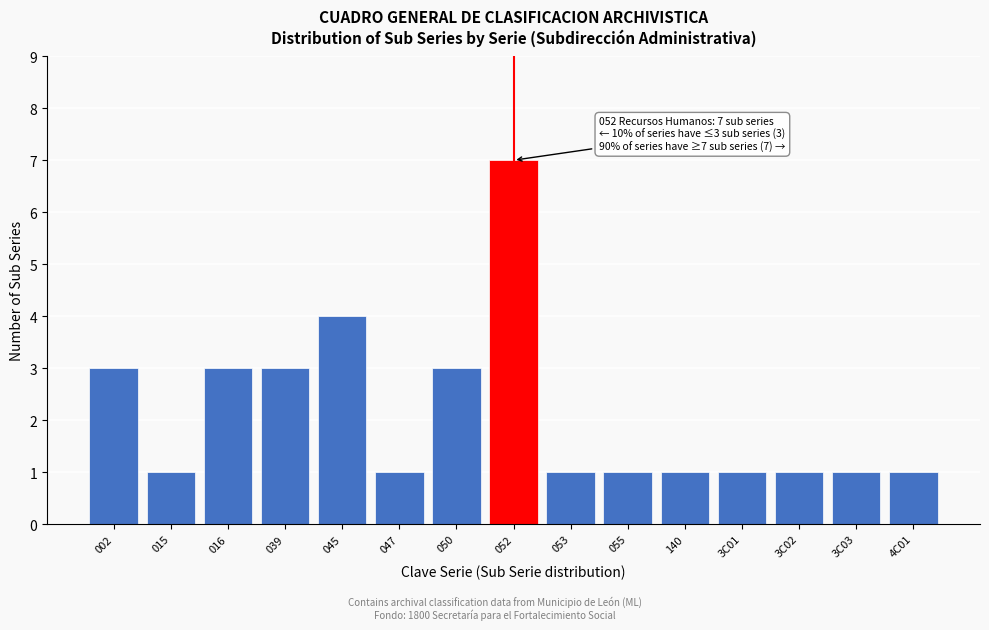

Reading left to right, what are all the values shown in this chart?

3	1	3	3	4	1	3	7	1	1	1	1	1	1	1